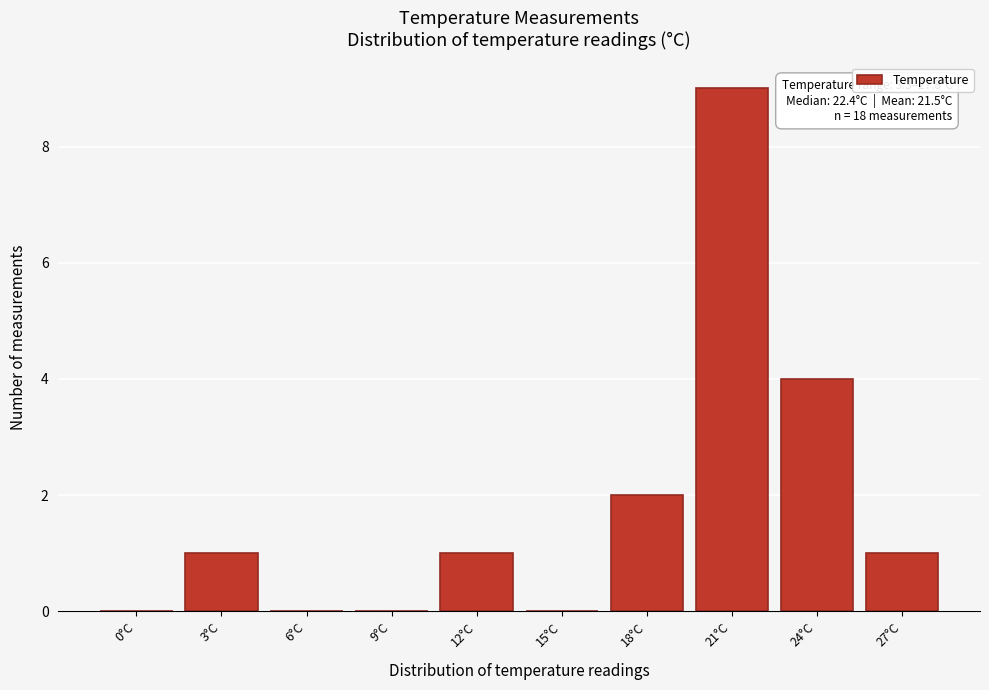

Reading left to right, extract all data points from this chart.

0°C=0	3°C=1	6°C=0	9°C=0	12°C=1	15°C=0	18°C=2	21°C=9	24°C=4	27°C=1